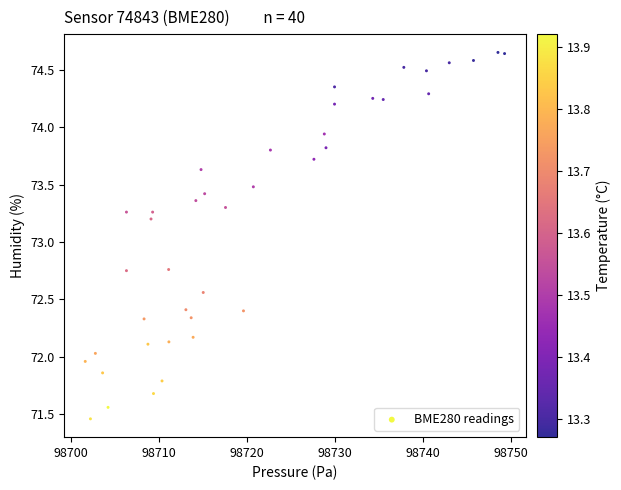

What is the range of X values (max minus min)?

47.6